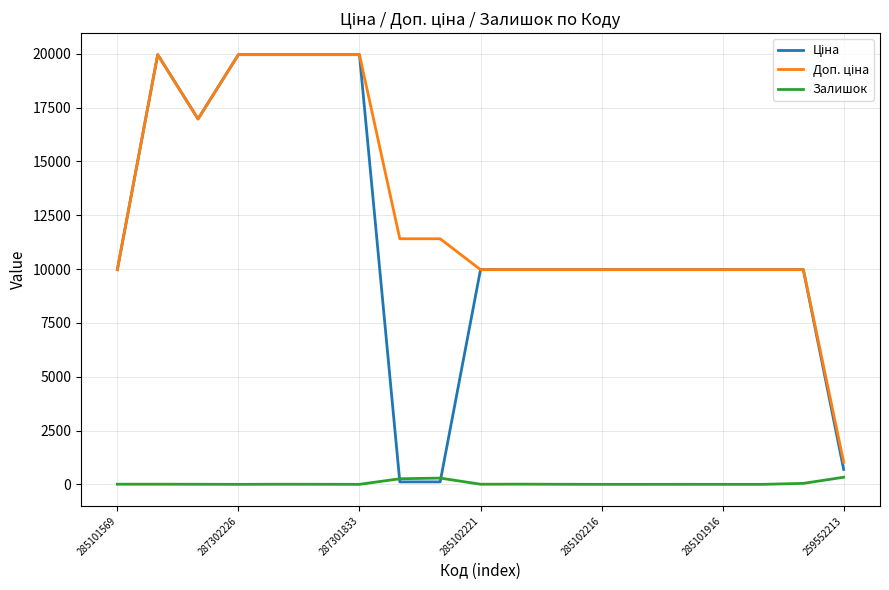

What is the maximum value shown in the chart?

19964.2